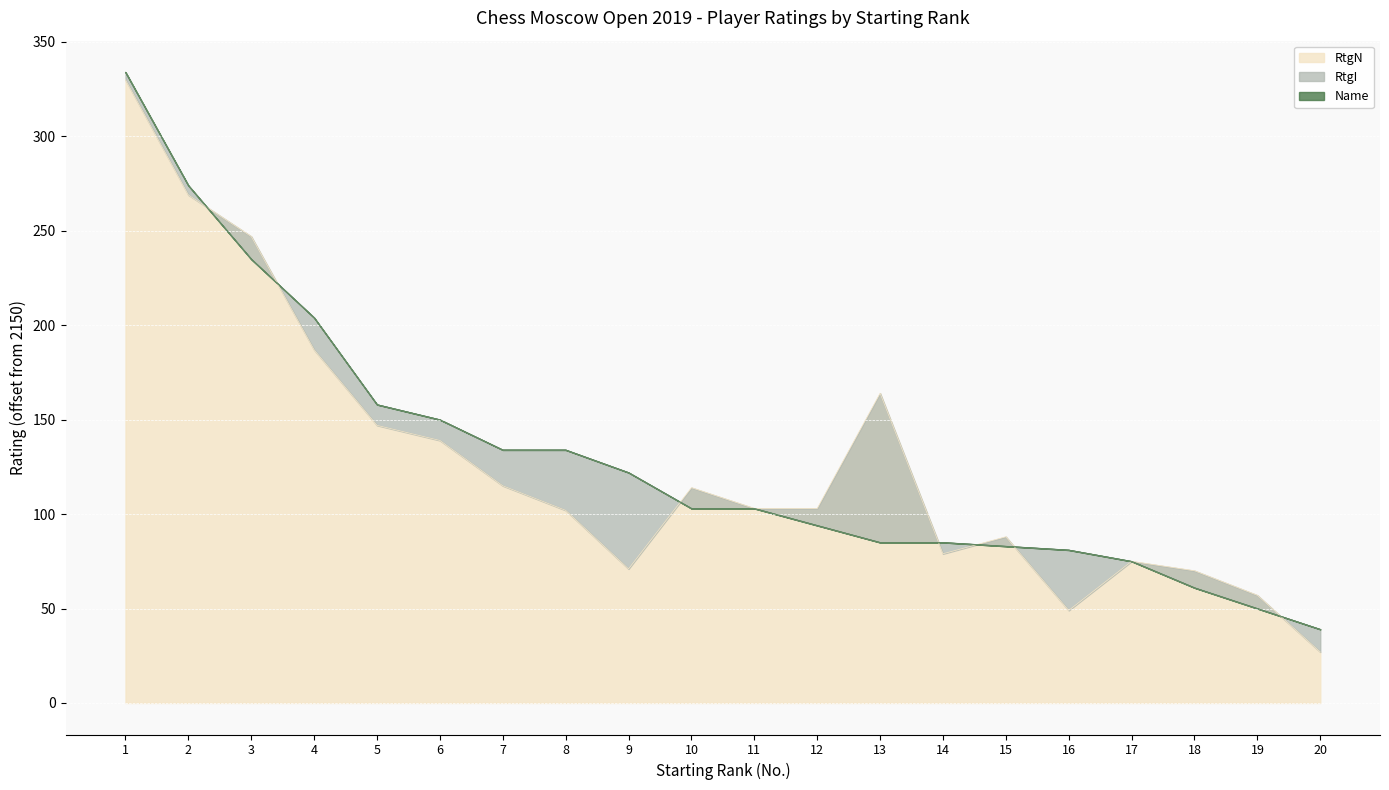

How many intersections are there between Name and RtgN?

7